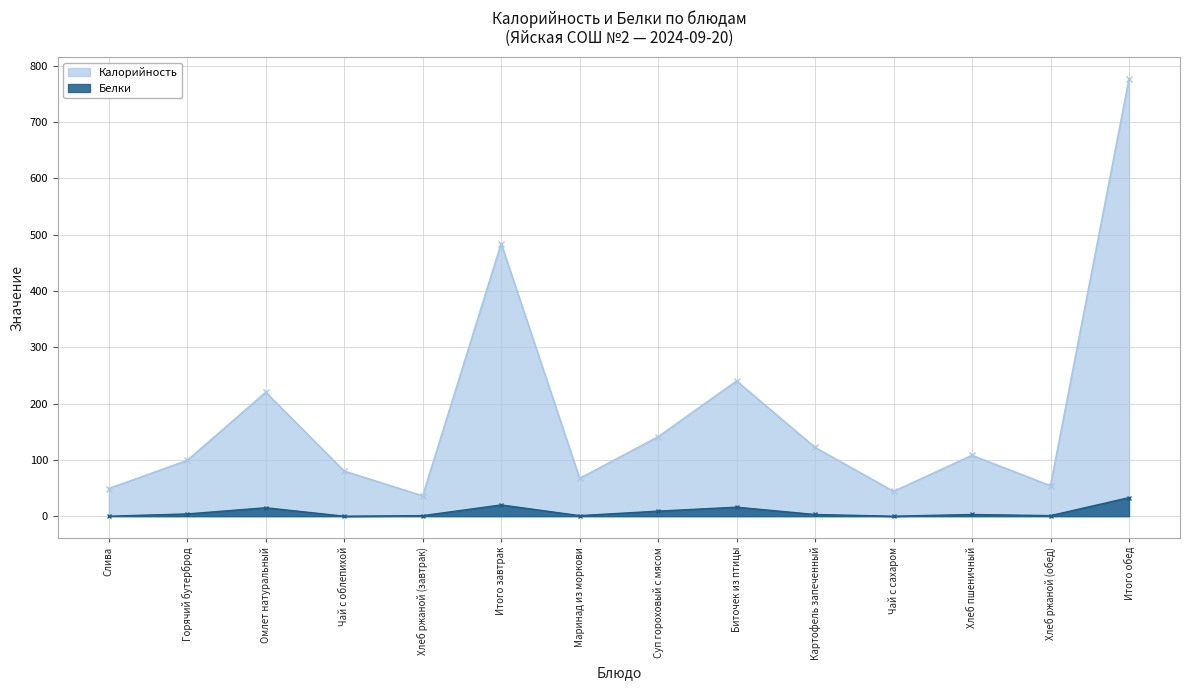

The Калорийность series shows 776 at Итого обед. True or false?

True